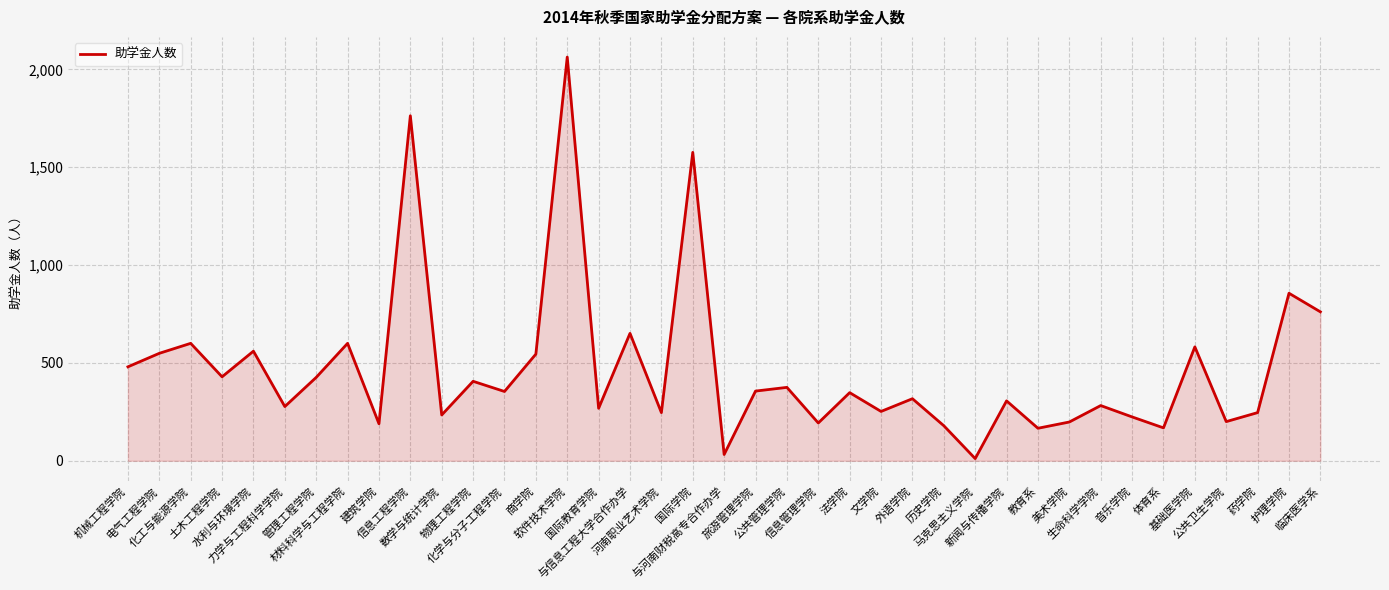

Where is the data nearest to the value 1037?

护理学院